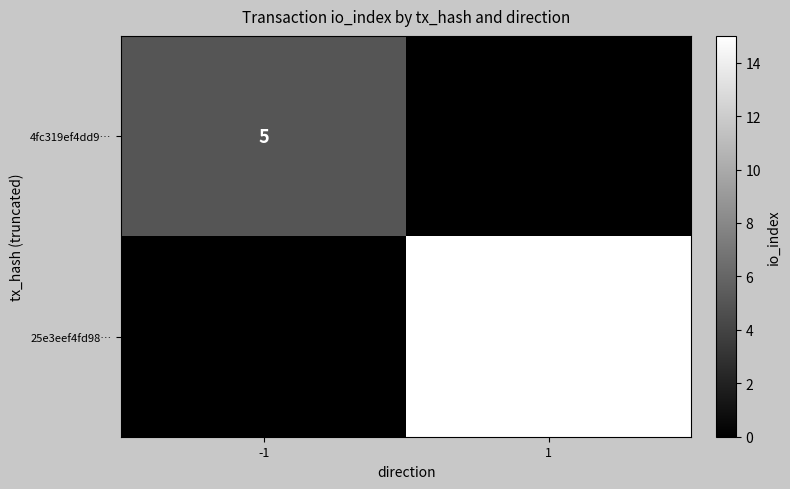

Between -1 and 1, which is larger?

-1